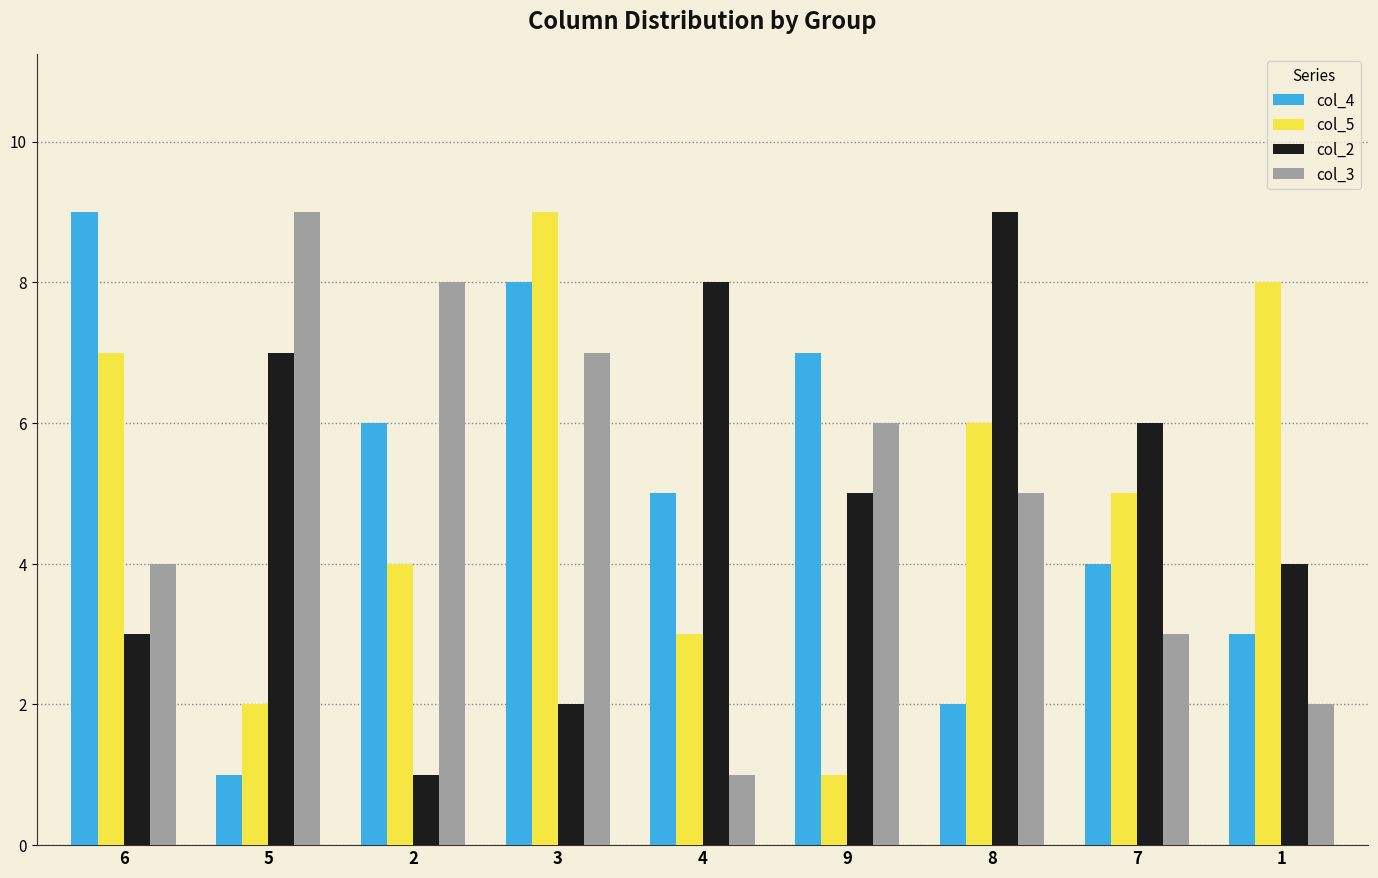

Reading left to right, transcribe all the data shown in this chart.

col_4: 6=9	5=1	2=6	3=8	4=5	9=7	8=2	7=4	1=3
col_5: 6=7	5=2	2=4	3=9	4=3	9=1	8=6	7=5	1=8
col_2: 6=3	5=7	2=1	3=2	4=8	9=5	8=9	7=6	1=4
col_3: 6=4	5=9	2=8	3=7	4=1	9=6	8=5	7=3	1=2